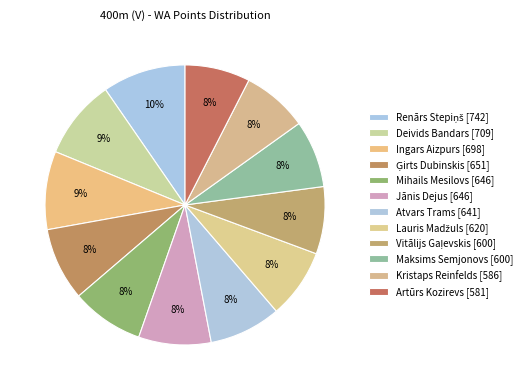

True or false: Ingars Aizpurs accounts for 9% of the total.

True